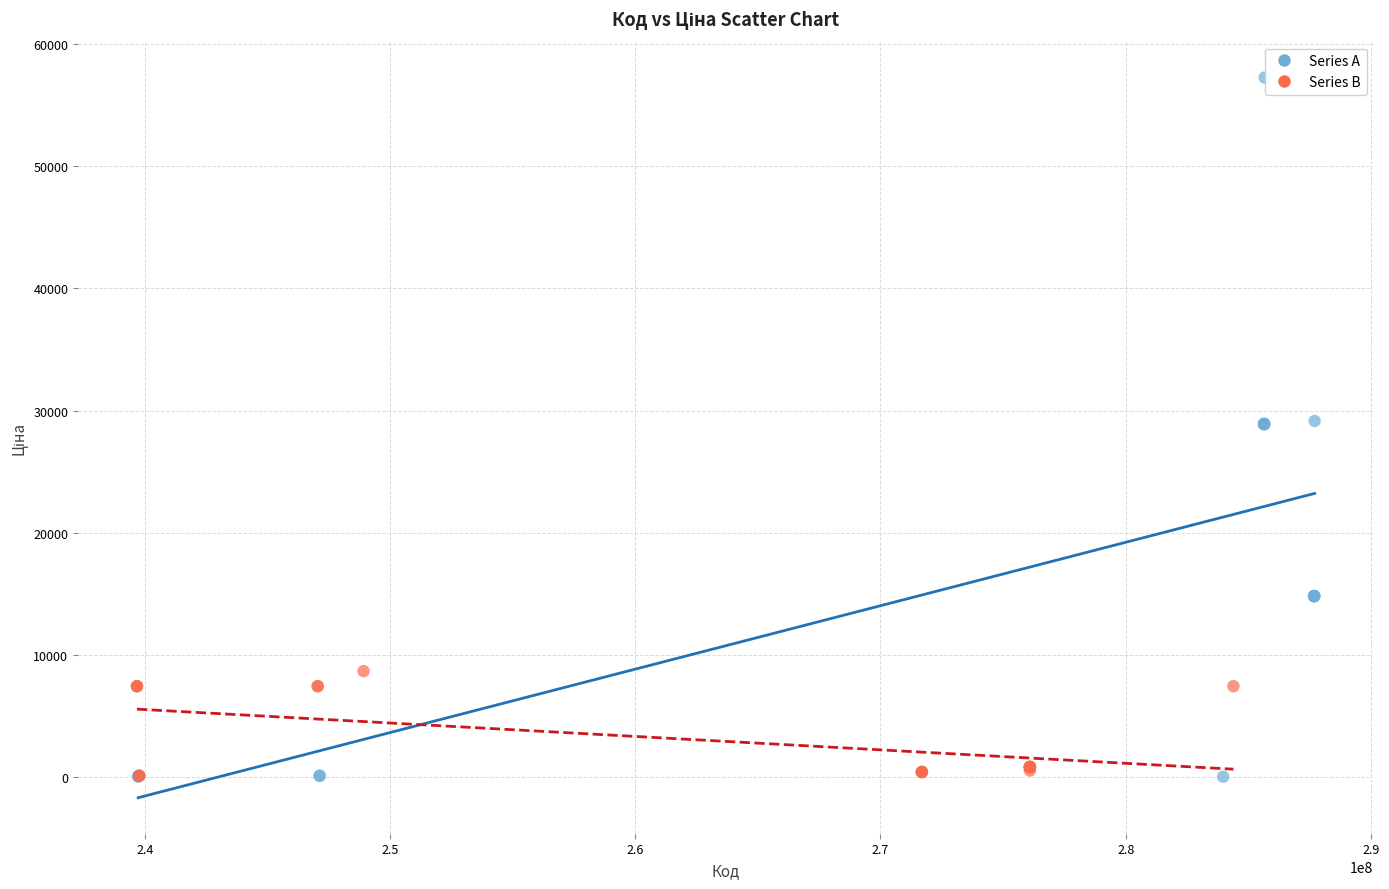

Which series contains the highest Y value?

Series A